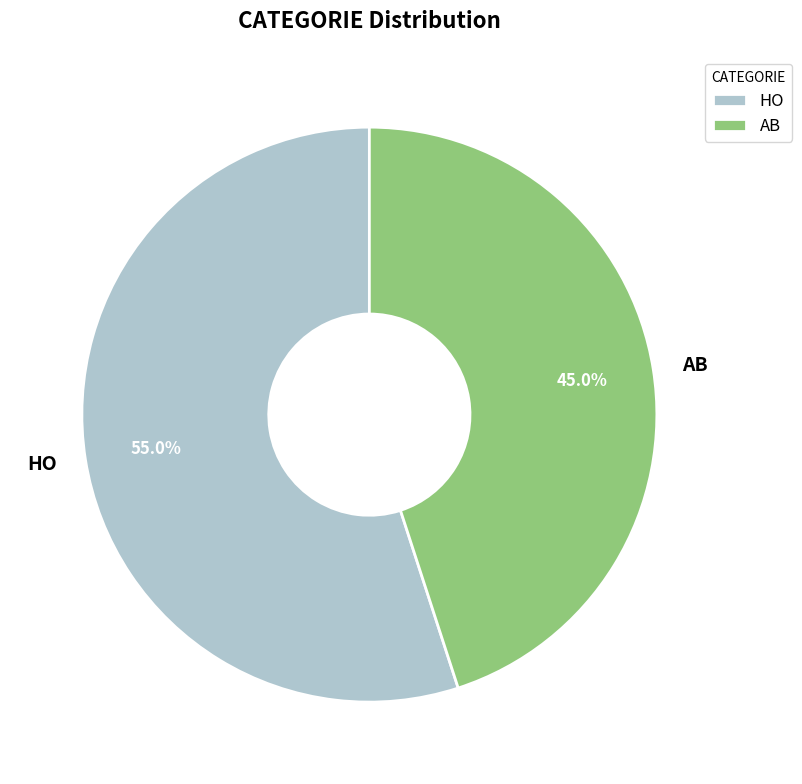

What percentage is the AB slice, to the nearest percent?

45%